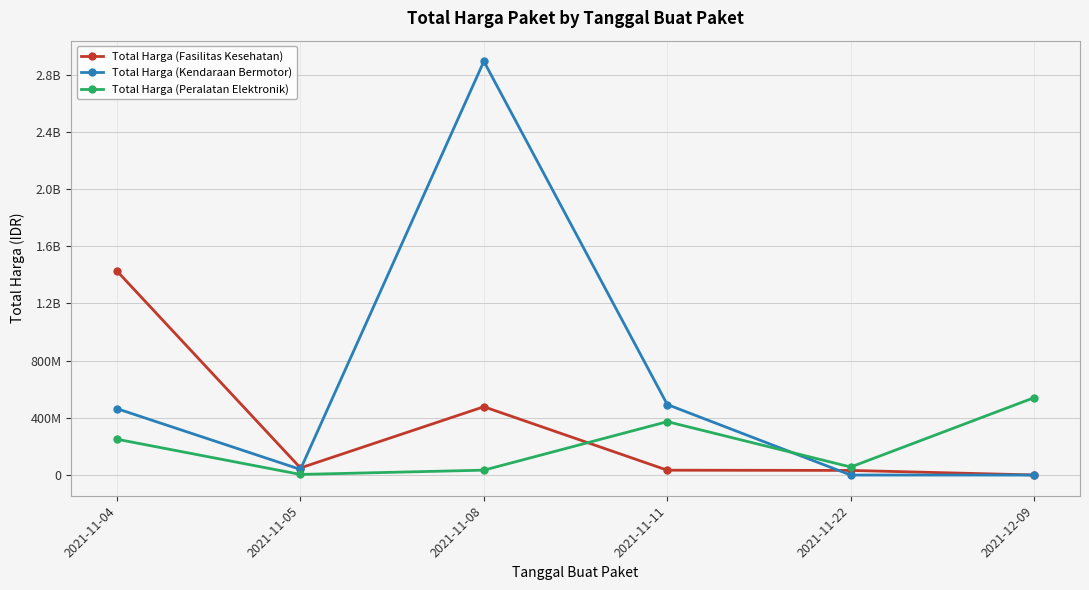

Rank the series by their maximum value, from lowest to highest.

Total Harga (Peralatan Elektronik), Total Harga (Fasilitas Kesehatan), Total Harga (Kendaraan Bermotor)